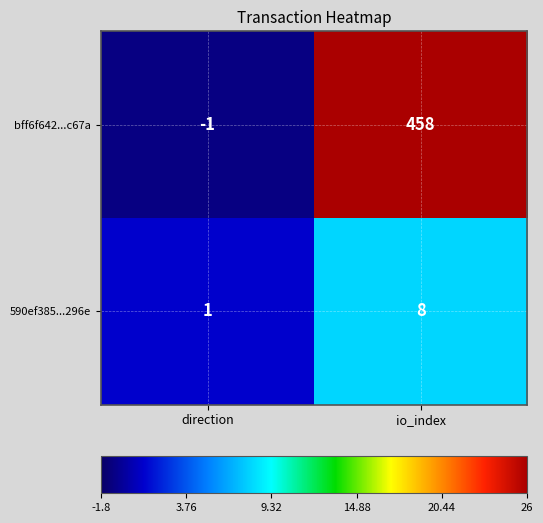

What is the difference between the highest and lowest values at io_index?

450